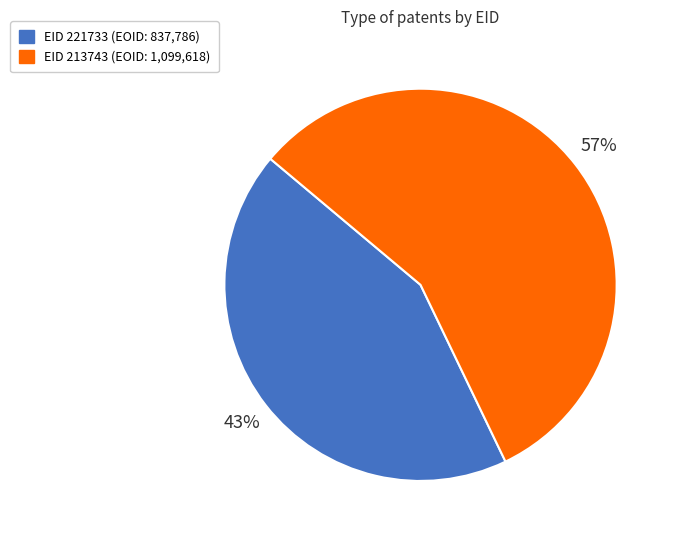

To the nearest percent, what is the average slice percentage?

50%